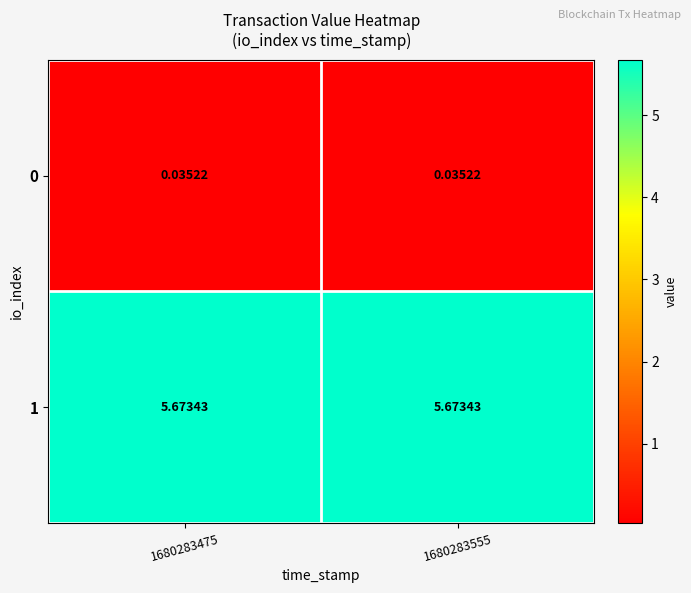

Is the value of 1 at 1680283475 greater than the value of 0 at 1680283475?

Yes